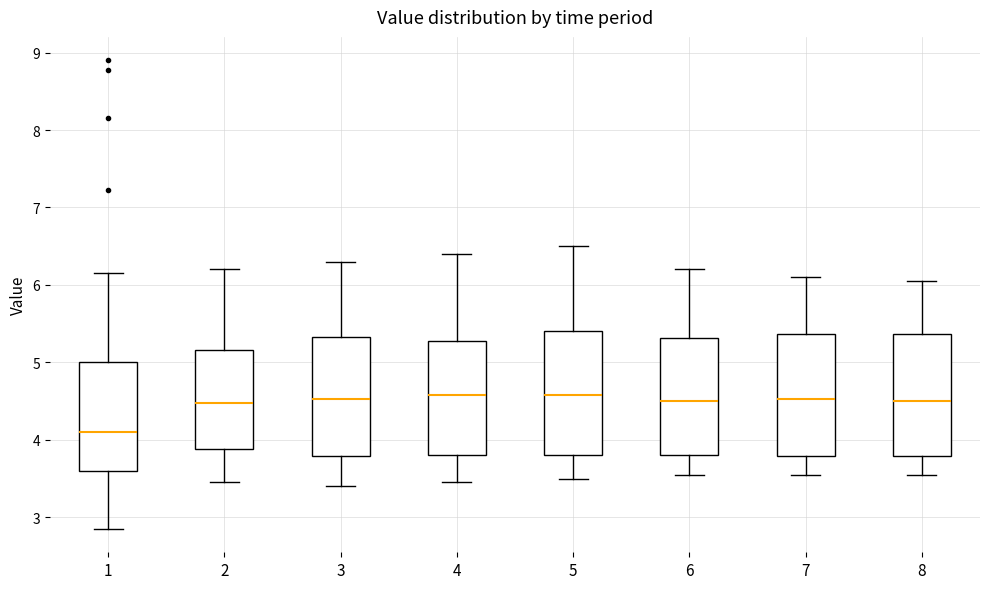

Reading left to right, transcribe this box plot: for each box, give where its median line is, the range the box spans, and where its two whiskers end, as read against the y-axis. The values are not printed on the chart, so give them approximately, as read against the axis.

1: median 4.1, box 3.6 to 5.0, whiskers 2.9 to 6.2
2: median 4.5, box 3.9 to 5.2, whiskers 3.5 to 6.2
3: median 4.5, box 3.8 to 5.3, whiskers 3.4 to 6.3
4: median 4.6, box 3.8 to 5.3, whiskers 3.5 to 6.4
5: median 4.6, box 3.8 to 5.4, whiskers 3.5 to 6.5
6: median 4.5, box 3.8 to 5.3, whiskers 3.6 to 6.2
7: median 4.5, box 3.8 to 5.4, whiskers 3.6 to 6.1
8: median 4.5, box 3.8 to 5.4, whiskers 3.6 to 6.1